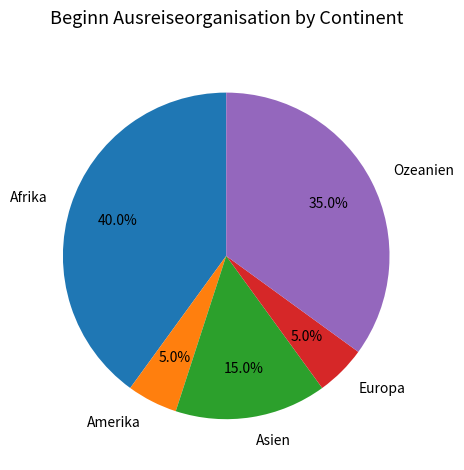

Is there any slice that represents more than half of the pie?

No